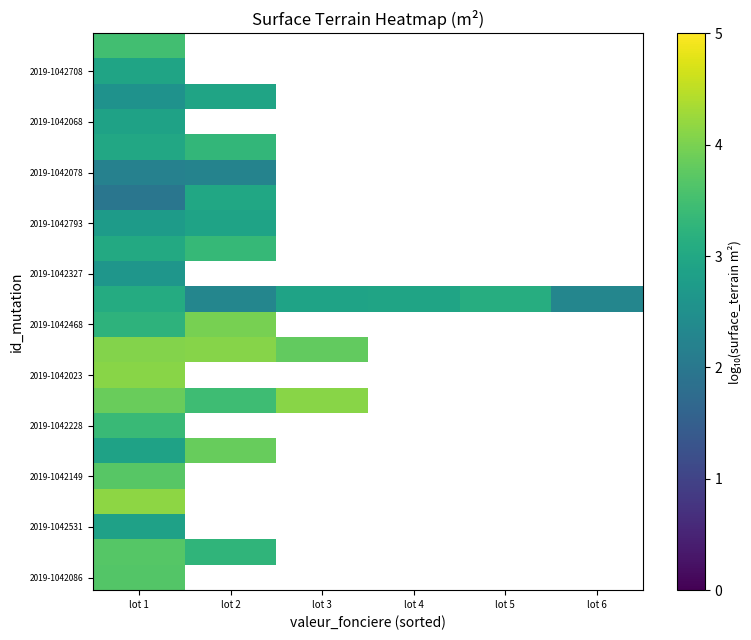

Count the number of categories in the chart.

6